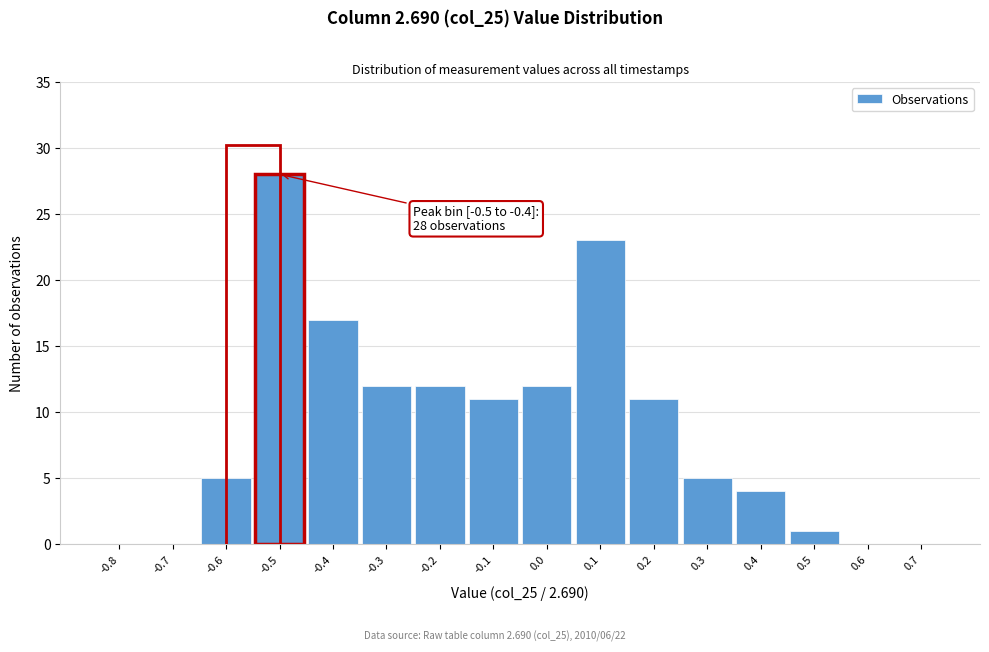

Reading right to left, transcribe all the data shown in this chart.

0.7=0	0.6=0	0.5=1	0.4=4	0.3=5	0.2=11	0.1=23	0.0=12	-0.1=11	-0.2=12	-0.3=12	-0.4=17	-0.5=28	-0.6=5	-0.7=0	-0.8=0